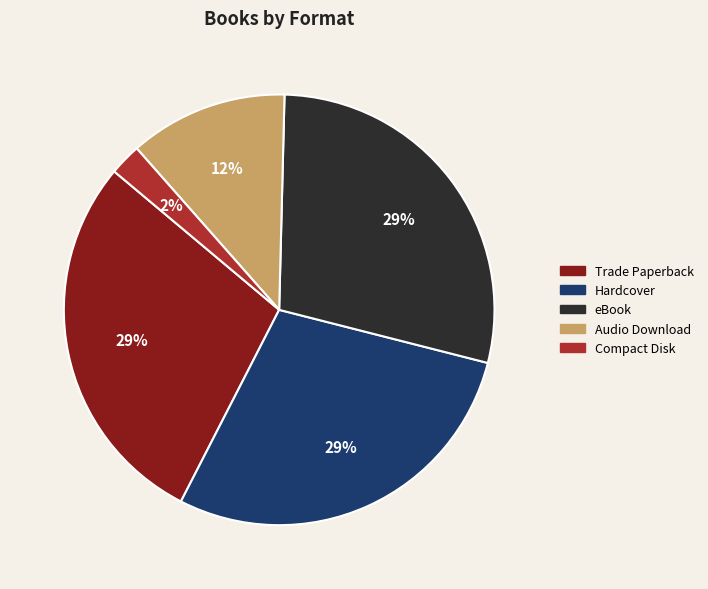

To the nearest percent, what portion does Audio Download represent?

12%